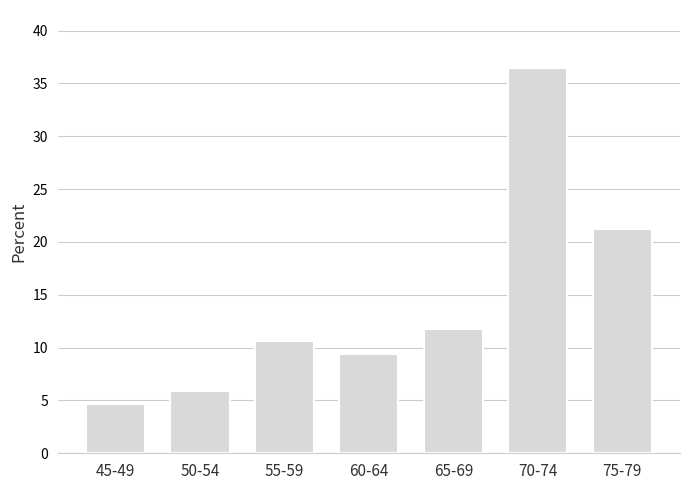

Reading left to right, extract all data points from this chart.

45-49=4.7	50-54=5.9	55-59=10.6	60-64=9.4	65-69=11.8	70-74=36.5	75-79=21.2